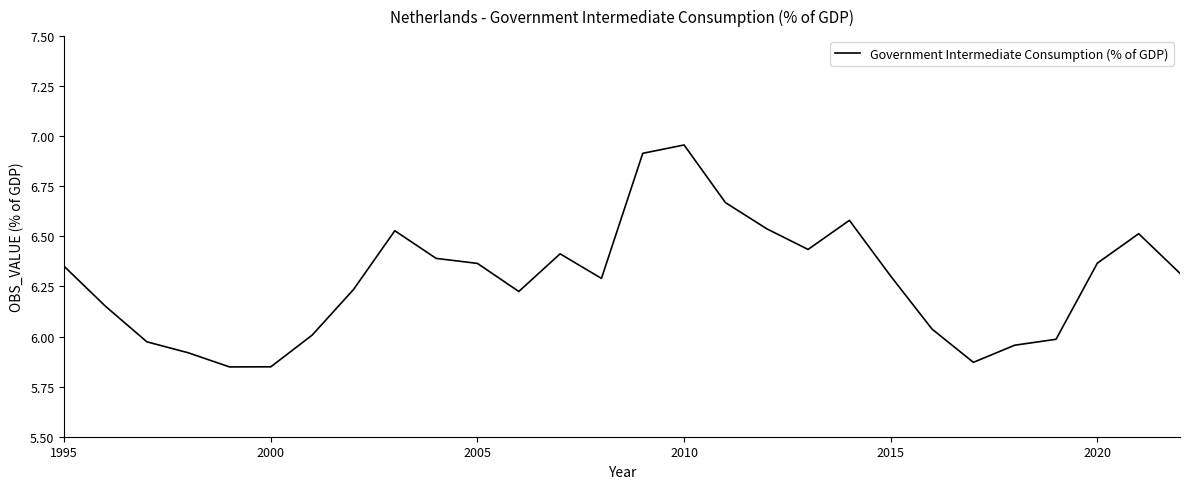

What is the difference between the maximum and minimum values?

1.1